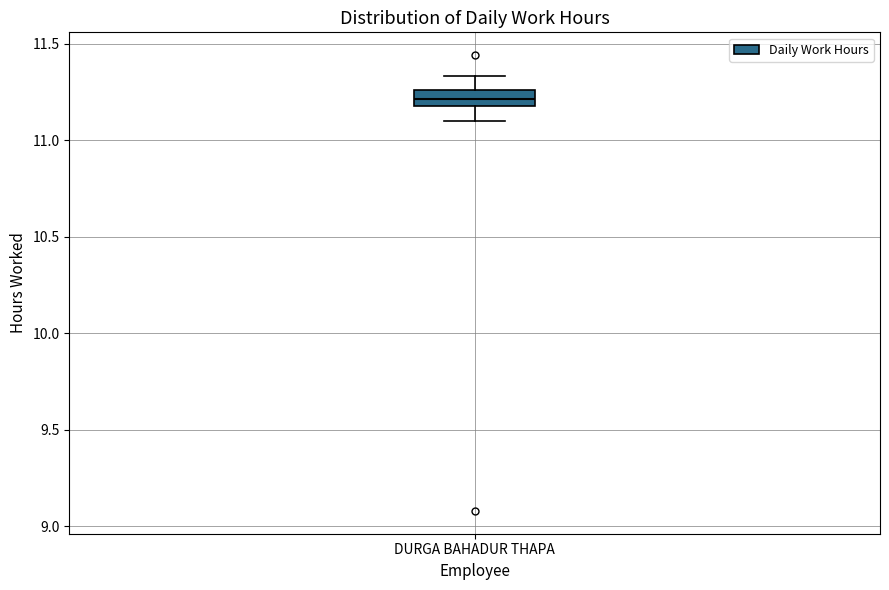

Read this box plot against the y-axis: the position of the median line, the range covered by the box, and the ends of both whiskers. The values are not printed on the chart, so give them approximately, as read against the axis.

median 11.20 (inside the box), box 11.20 to 11.25, whiskers 11.10 to 11.35